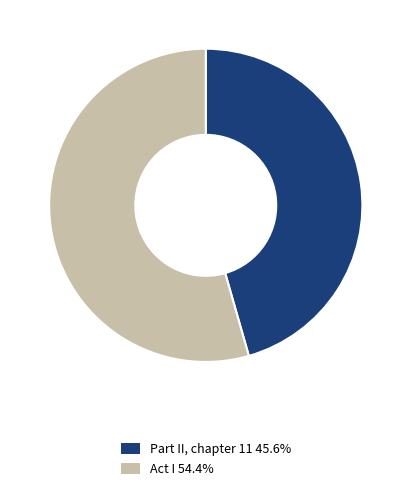

Rank the categories by value from lowest to highest.

Part II, chapter 11, Act I